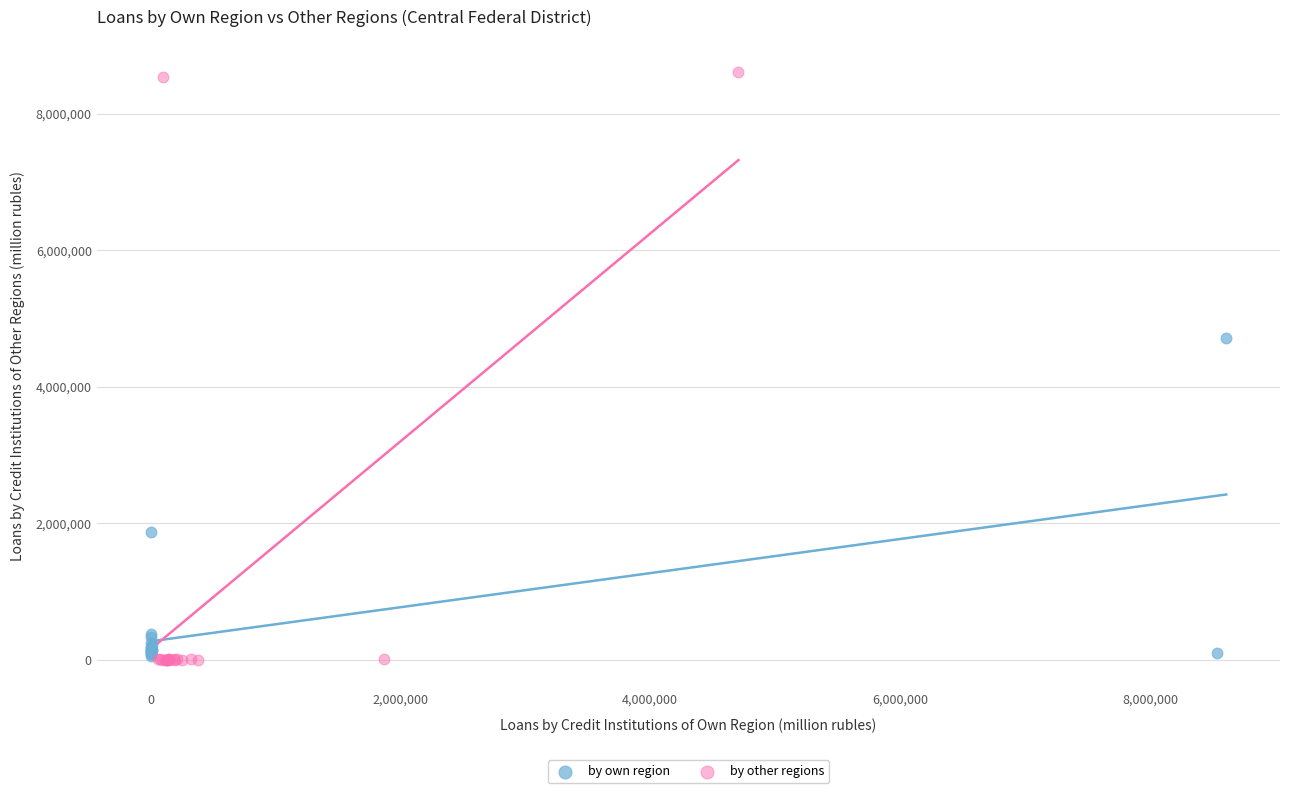

Which series contains the highest Y value?

by other regions